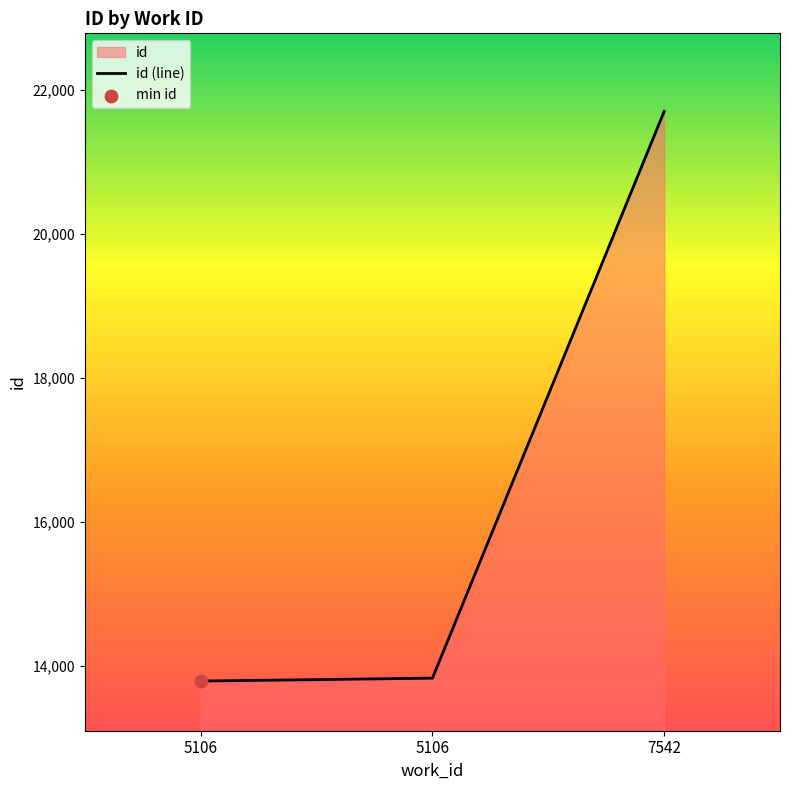

Approximately how many times larger is the value at 5106 compared to 5106?

1.0